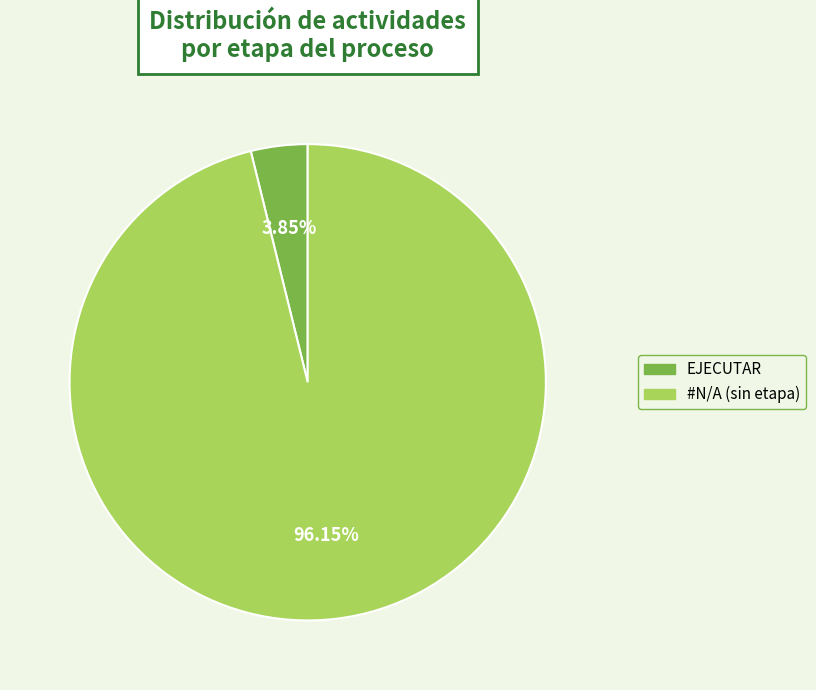

Is there any slice that represents more than half of the pie?

Yes